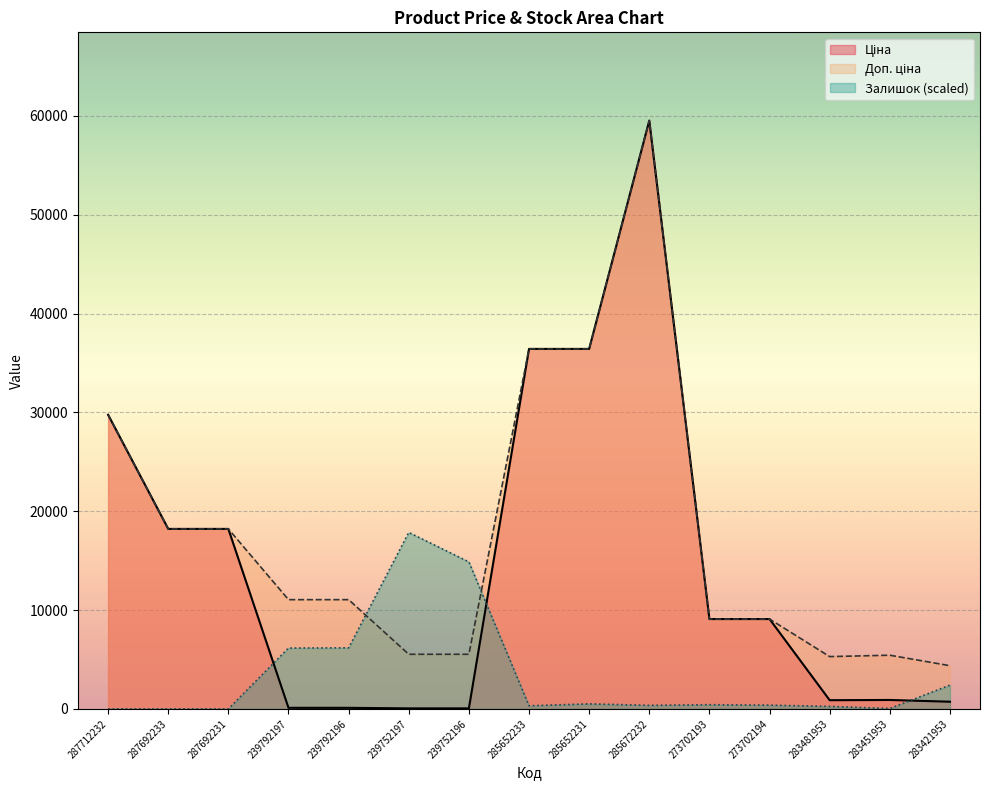

Reading right to left, what are all the values shown in this chart?

Ціна: 283421953=728.8	283451953=905.5	283481953=882.1	273702194=9092.0	273702193=9092.0	285672232=59523.0	285652231=36424.0	285652233=36424.0	239752196=55.3	239752197=55.3	239792196=110.5	239792197=110.5	287692231=18212.0	287692233=18212.0	287712232=29761.5
Доп. ціна: 283421953=4372.9	283451953=5432.8	283481953=5292.4	273702194=9092.0	273702193=9092.0	285672232=59523.0	285652231=36424.0	285652233=36424.0	239752196=5528.0	239752197=5528.0	239792196=11055.0	239792197=11055.0	287692231=18212.0	287692233=18212.0	287712232=29761.5
Залишок: 283421953=2407.9	283451953=42.6	283481953=255.7	273702194=383.6	273702193=426.2	285672232=362.3	285652231=511.4	285652233=319.6	239752196=14873.6	239752197=17856.9	239792196=6179.6	239792197=6158.3	287692231=0.0	287692233=0.0	287712232=0.0